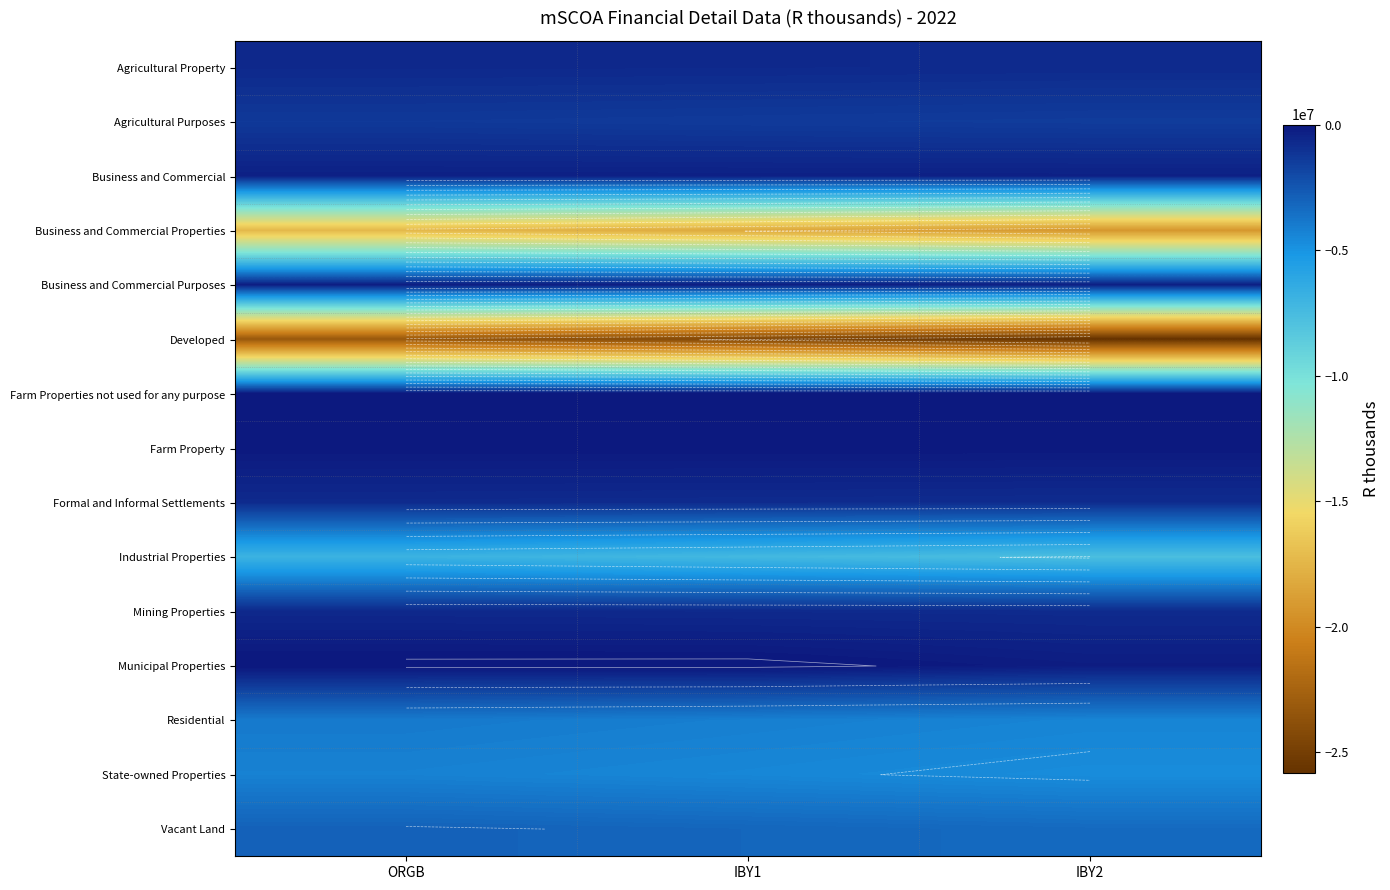

What is the difference between the maximum and minimum values in the Formal and Informal Settlements series?

62708.7